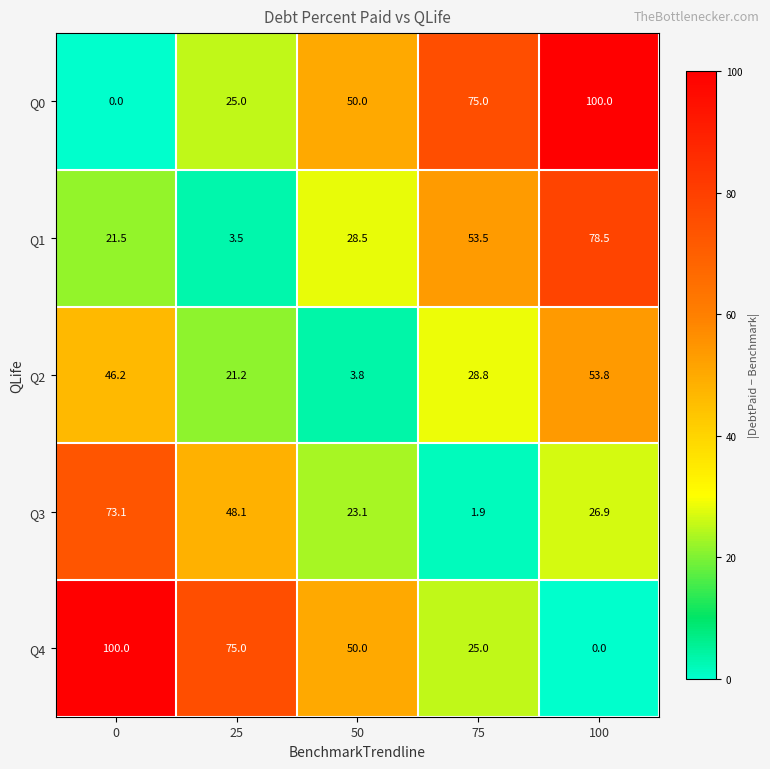

What is the difference between the second highest and minimum values in the Q2 series?

42.4